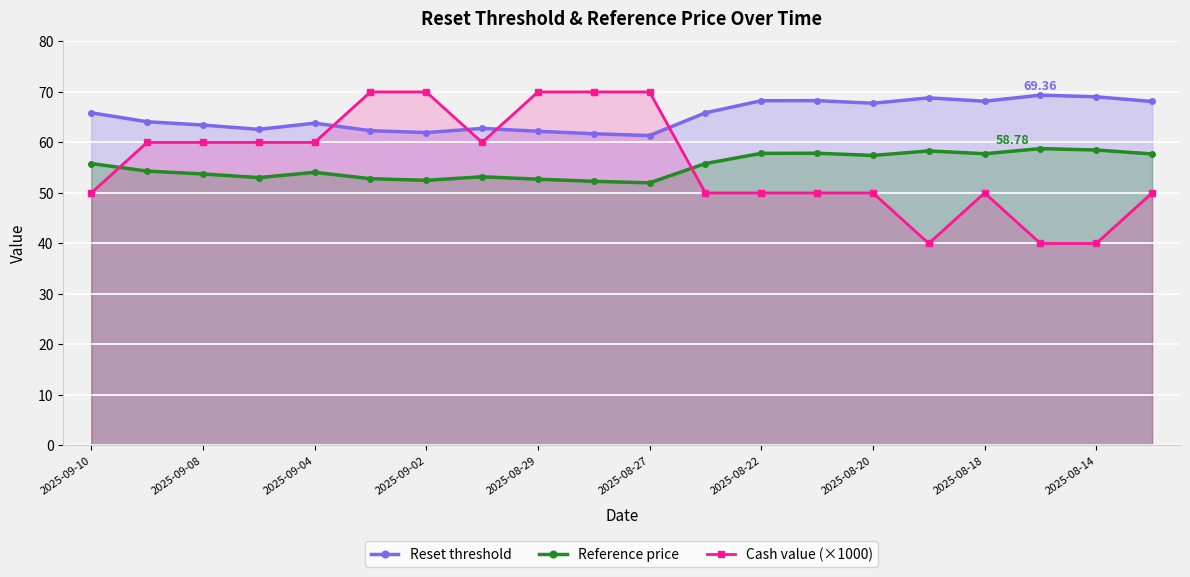

How many data points in Reset threshold are above 65?

10